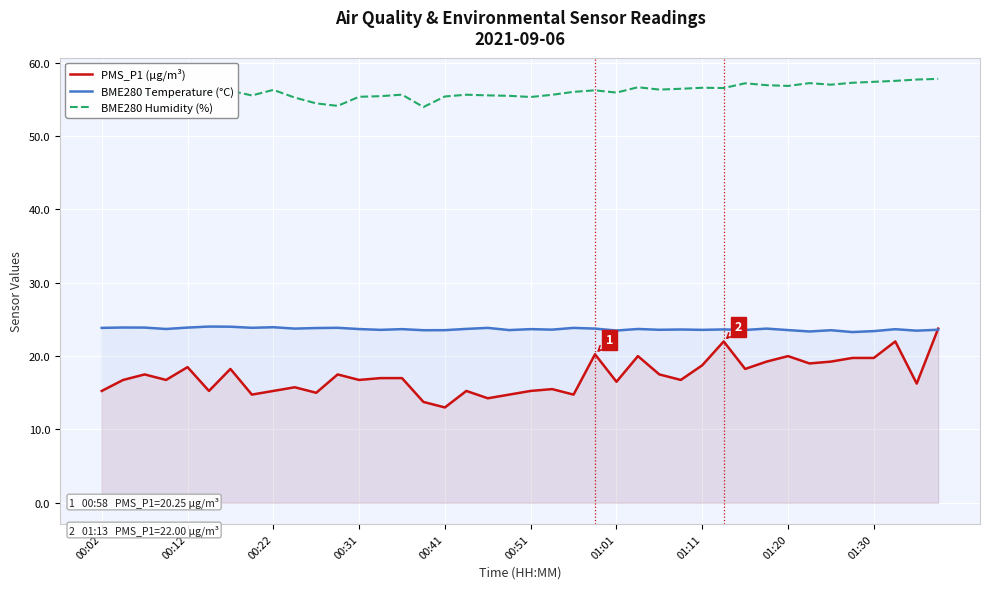

Which series has the largest total across all categories?

BME280 Humidity (%)